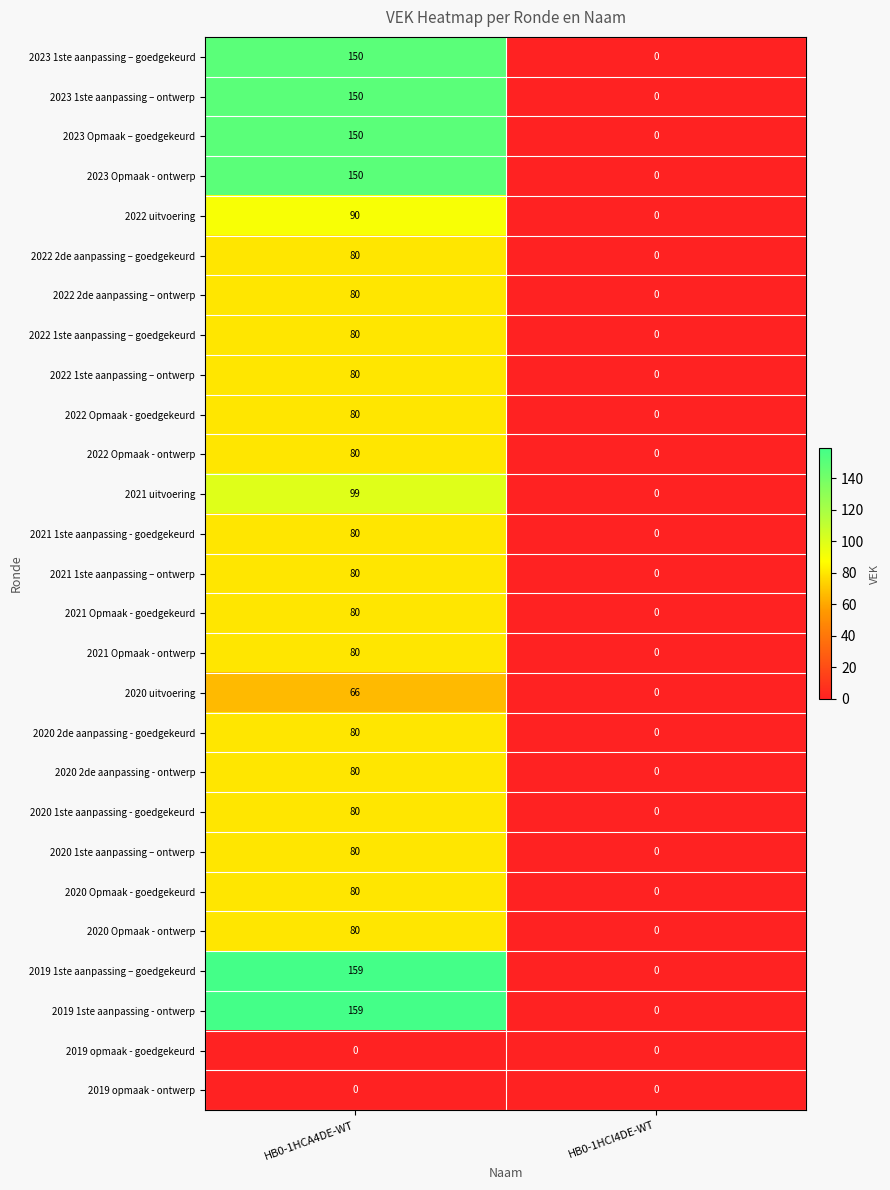

Which label corresponds to the largest value in the chart?

HB0-1HCA4DE-WT